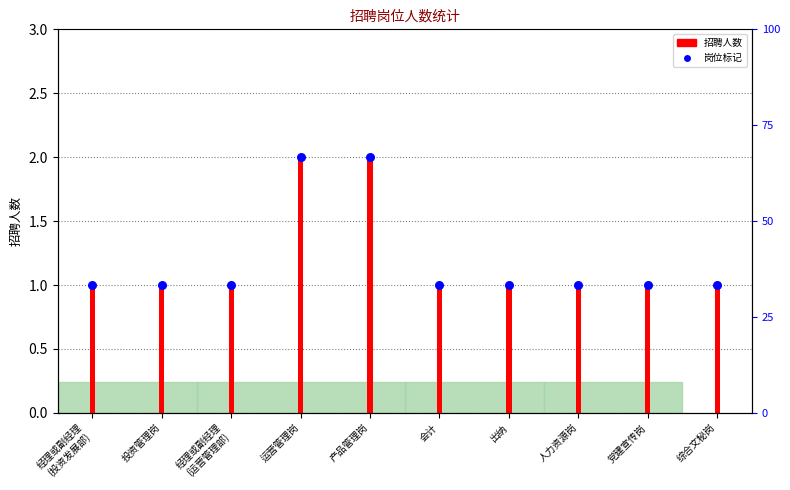

Which series contains the lowest Y value?

招聘人数